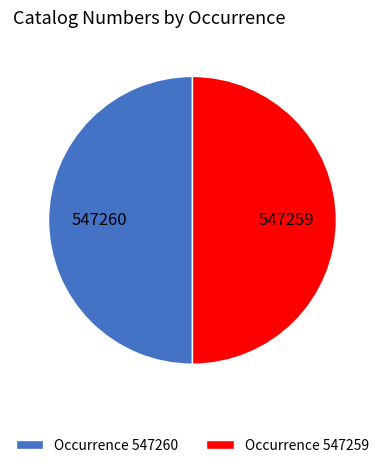

The Occurrence 547259 slice represents 50% of the pie. True or false?

True